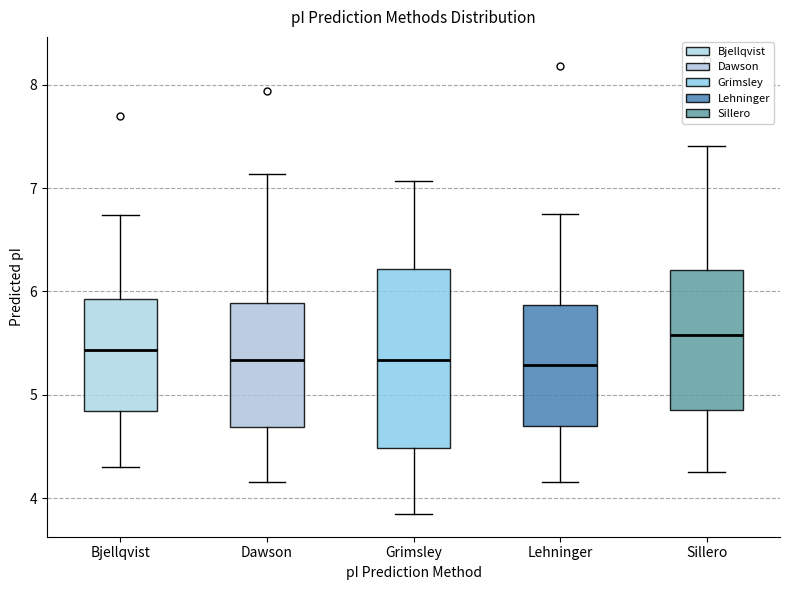

Reading left to right, read every box against the y-axis: the position of its median line, the range the box covers, and the ends of its whiskers. The values are not printed on the chart, so give them approximately, as read against the axis.

Bjellqvist: median 5.4, box 4.8 to 5.9, whiskers 4.3 to 6.7
Dawson: median 5.3, box 4.7 to 5.9, whiskers 4.2 to 7.1
Grimsley: median 5.3, box 4.5 to 6.2, whiskers 3.8 to 7.1
Lehninger: median 5.3, box 4.7 to 5.9, whiskers 4.2 to 6.8
Sillero: median 5.6, box 4.9 to 6.2, whiskers 4.3 to 7.4